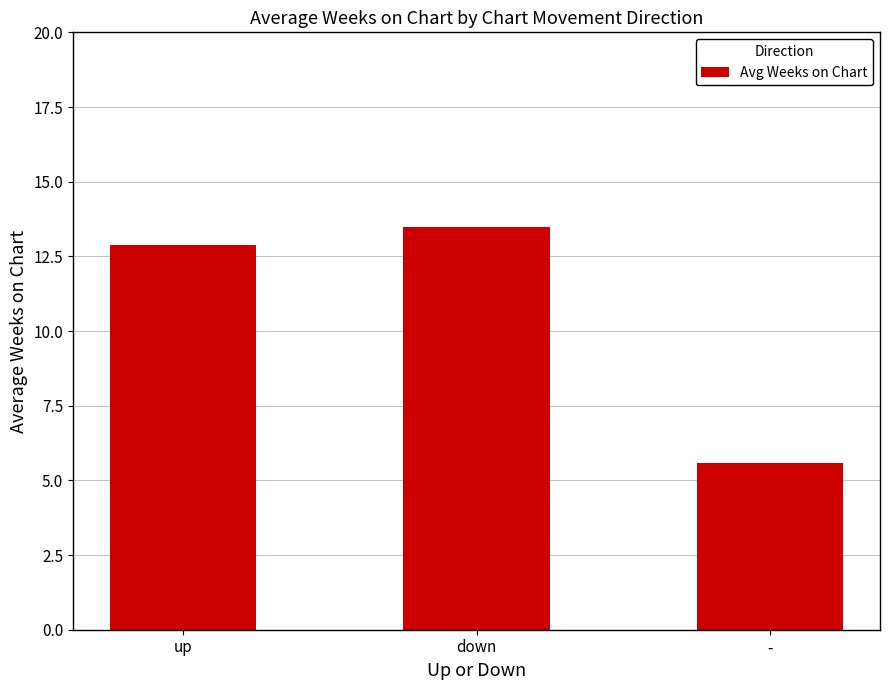

Count the number of categories in the chart.

3